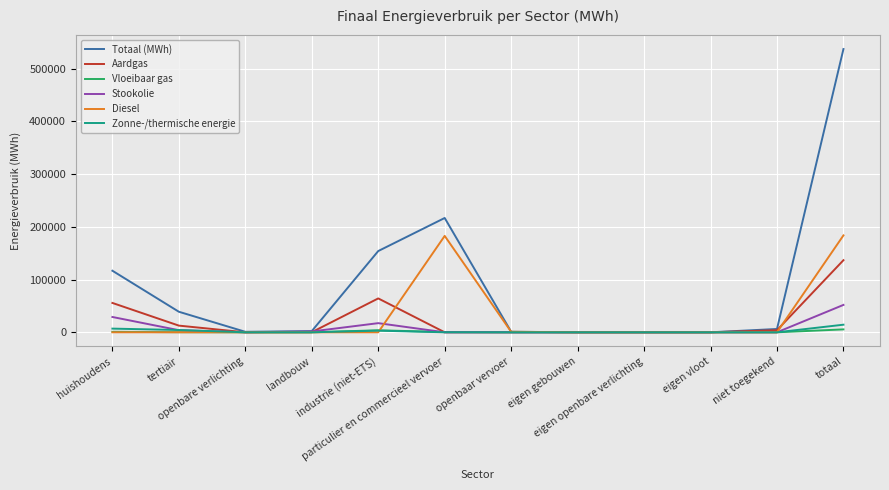

How many distinct data groups are displayed?

6